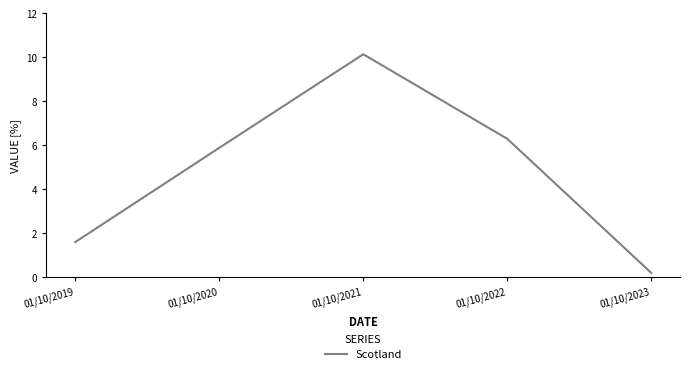

Does the chart have visible grid lines?

No